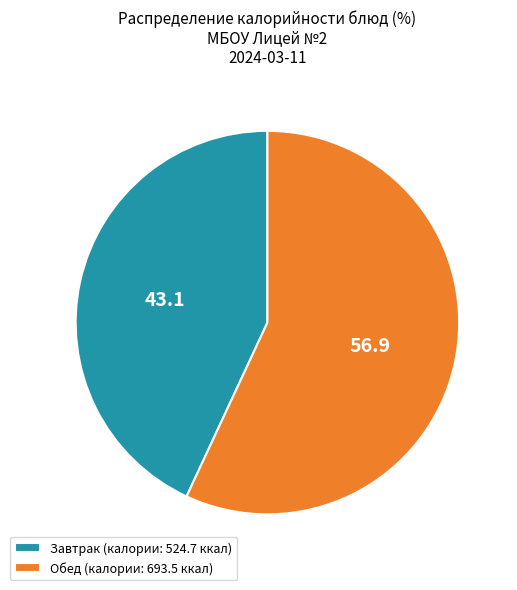

What is the largest slice in the pie chart?

Обед (калории: 693.5 ккал)